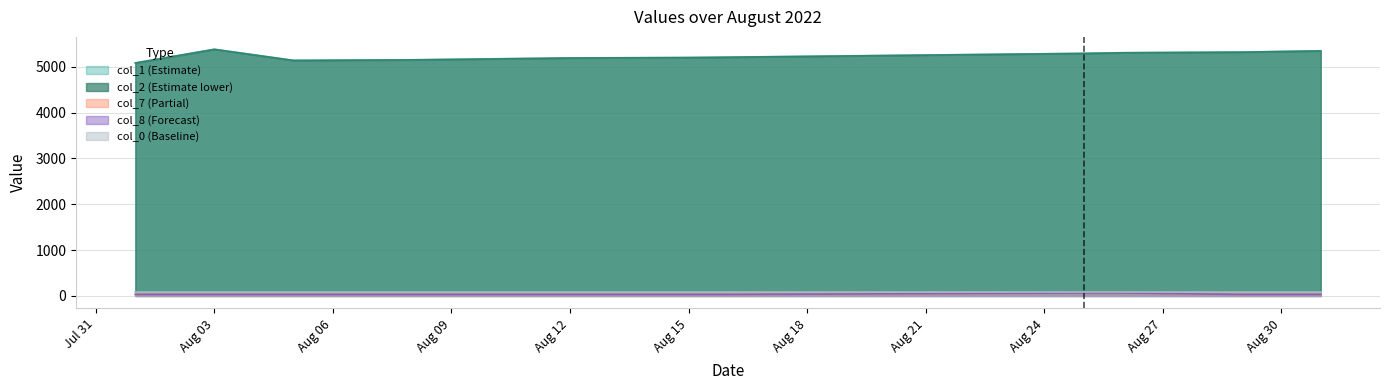

True or false: col_2 and col_8 cross at least once.

False